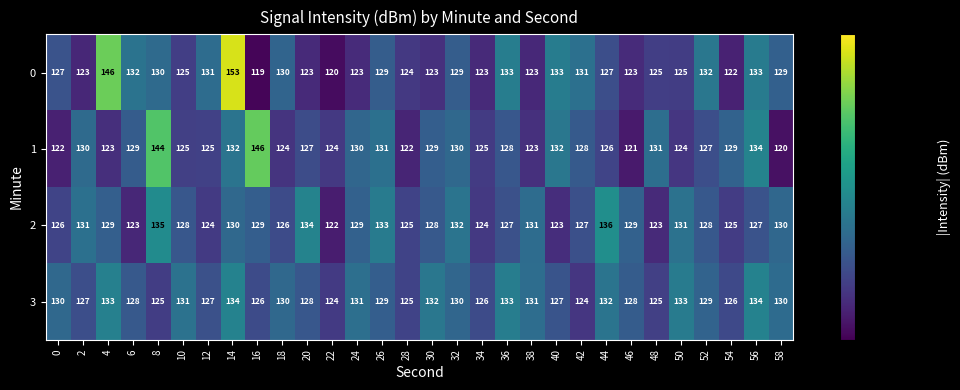

List the series in order of their peak value, lowest first.

3, 2, 1, 0